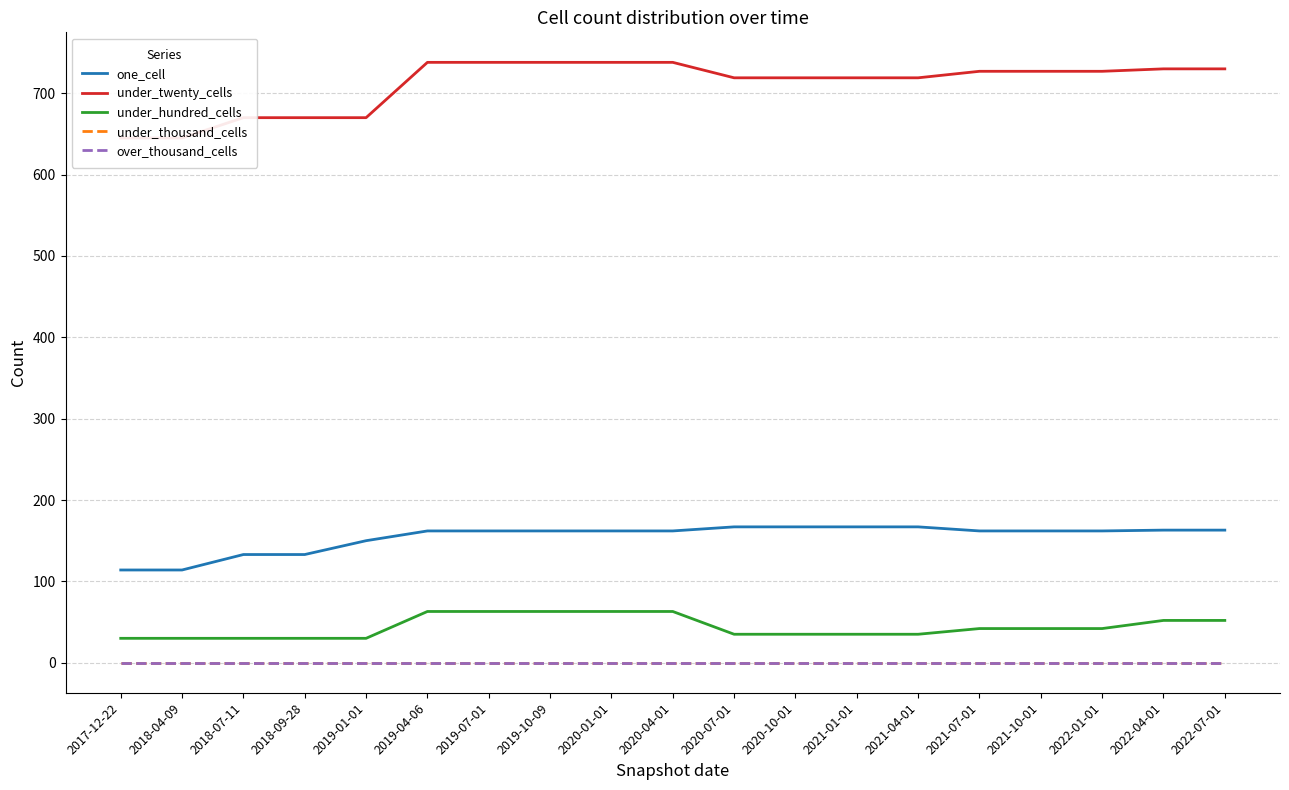

What is the label of the 6th point from the right?

2021-04-01